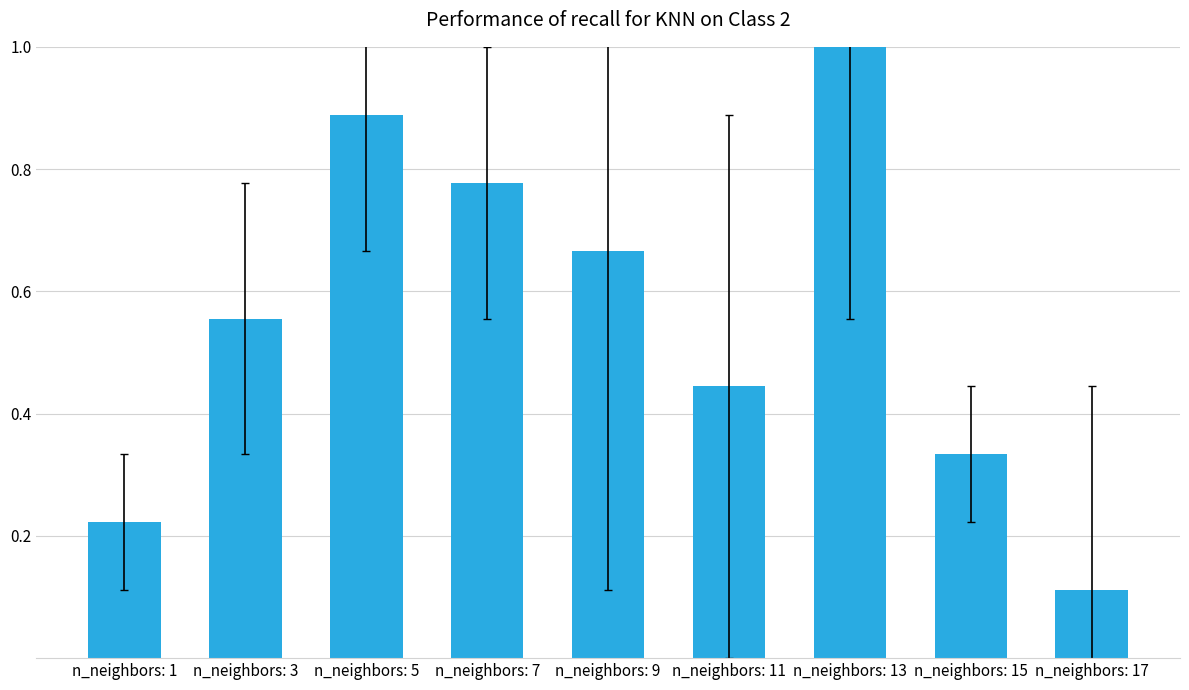

What is the greatest value displayed?

1.0